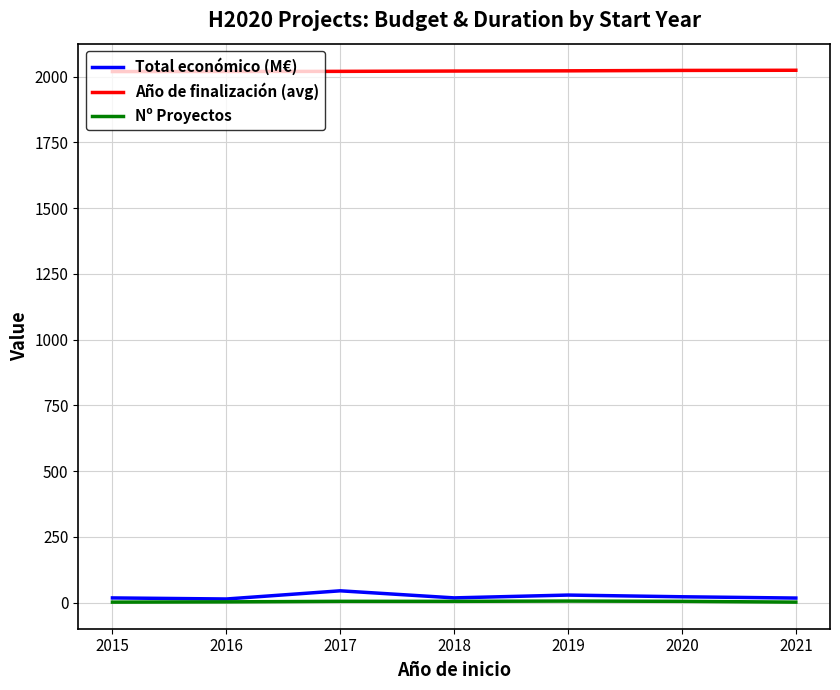

What is the difference between the maximum and minimum values in the Nº Proyectos series?

4.0